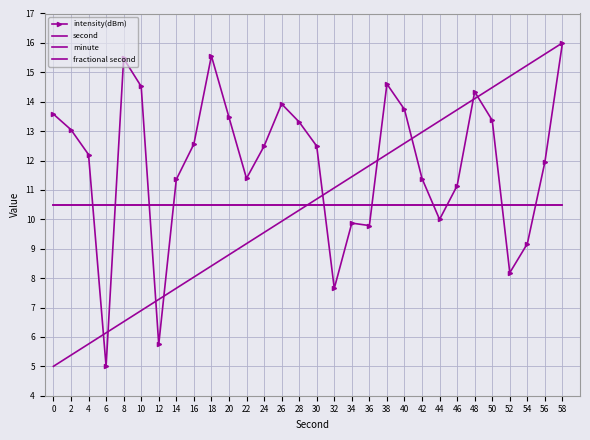

Is it true that fractional second equals 10.5 at 30?

True